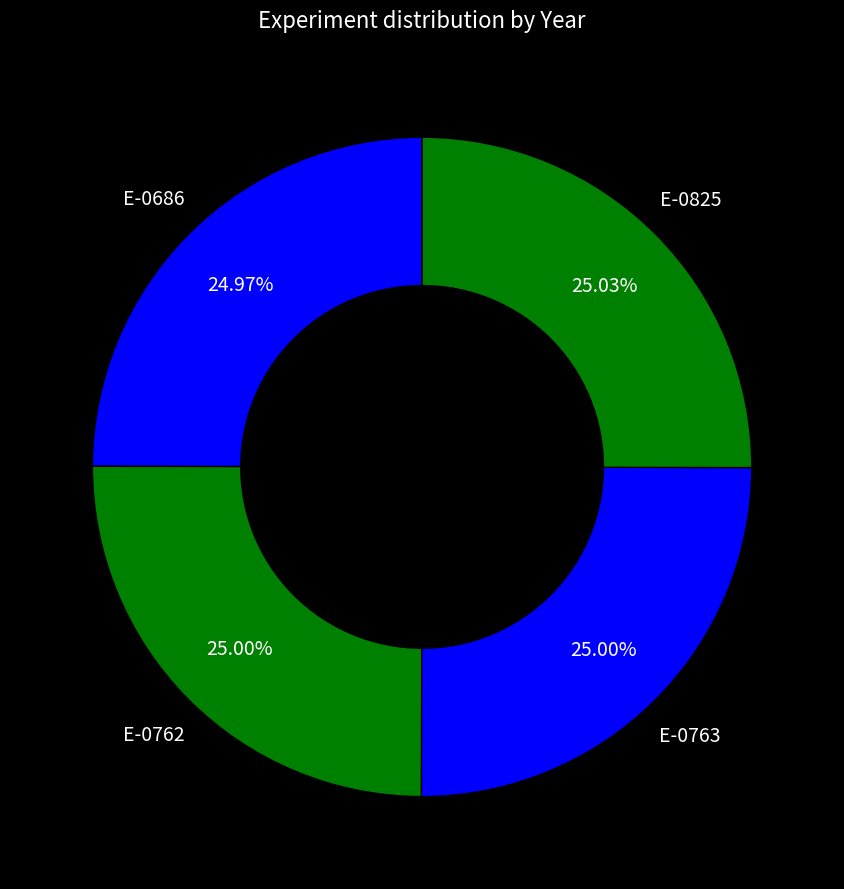

Is there any slice that represents more than half of the pie?

No